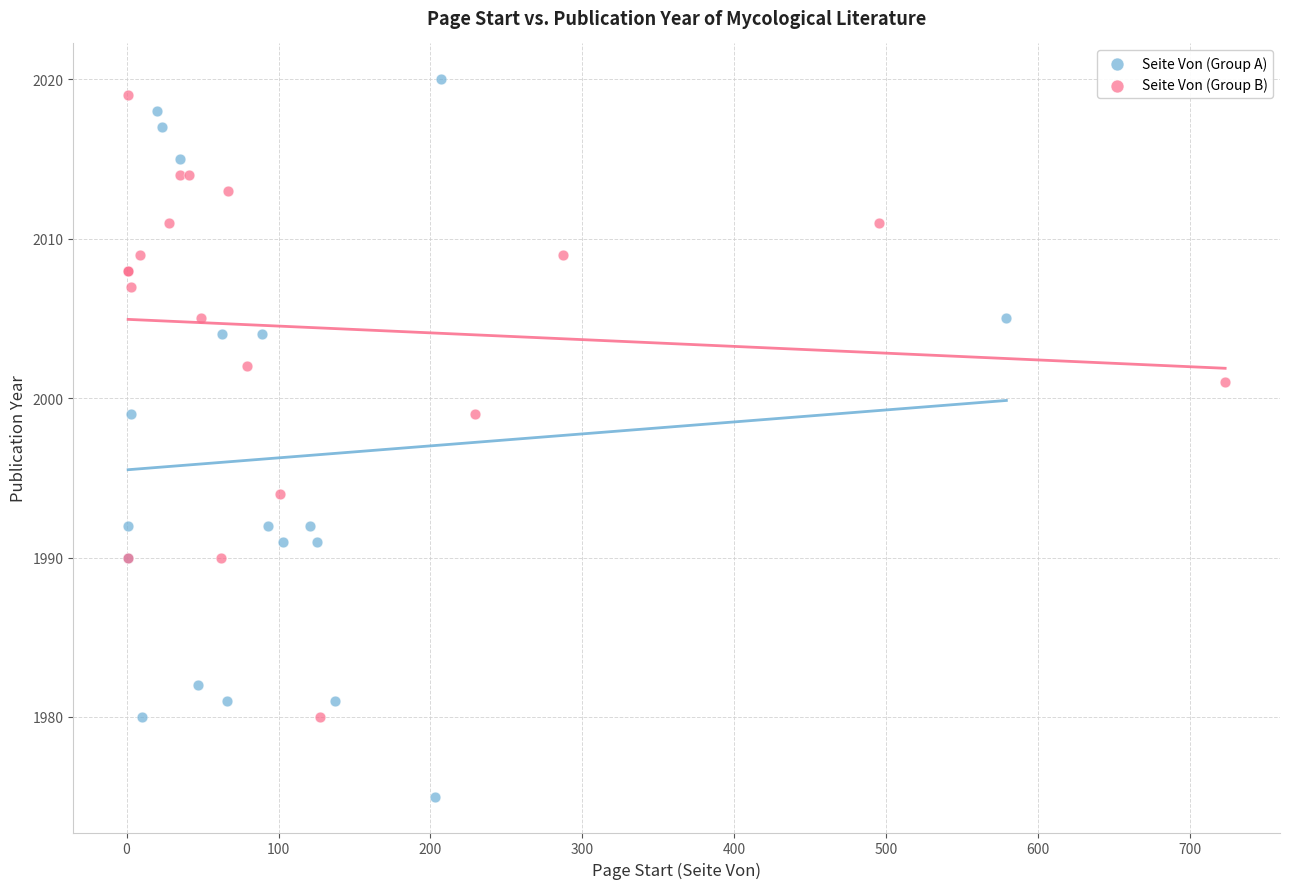

What are all the series names shown in the legend?

Seite Von (Group A), Seite Von (Group B)